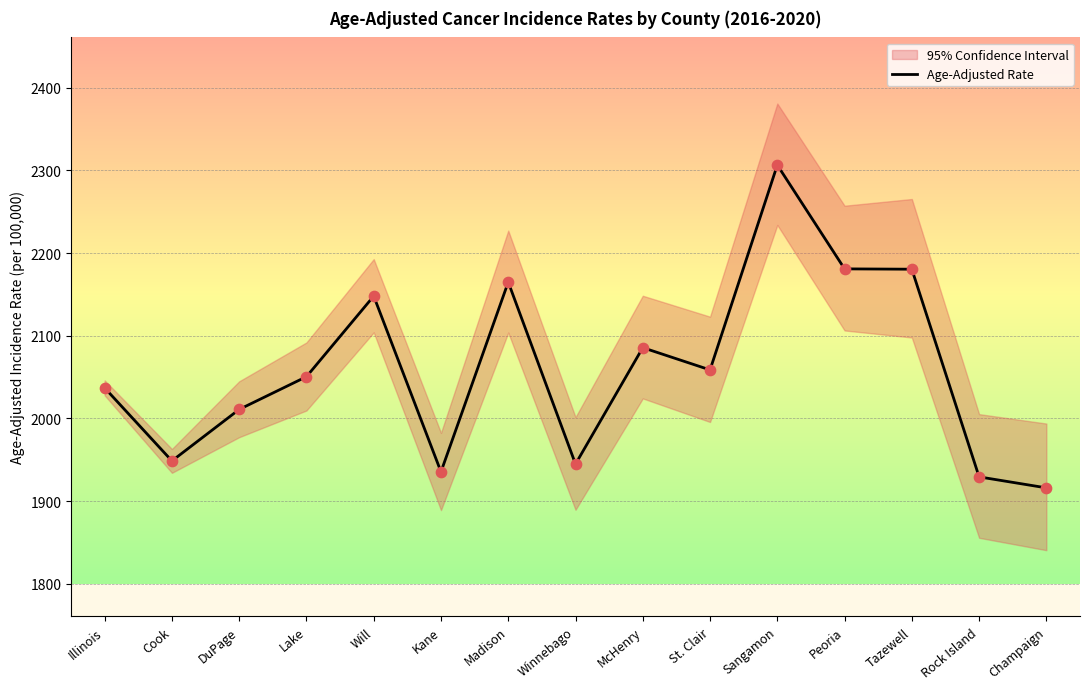

What is the change in value from St. Clair to Sangamon?

+247.8